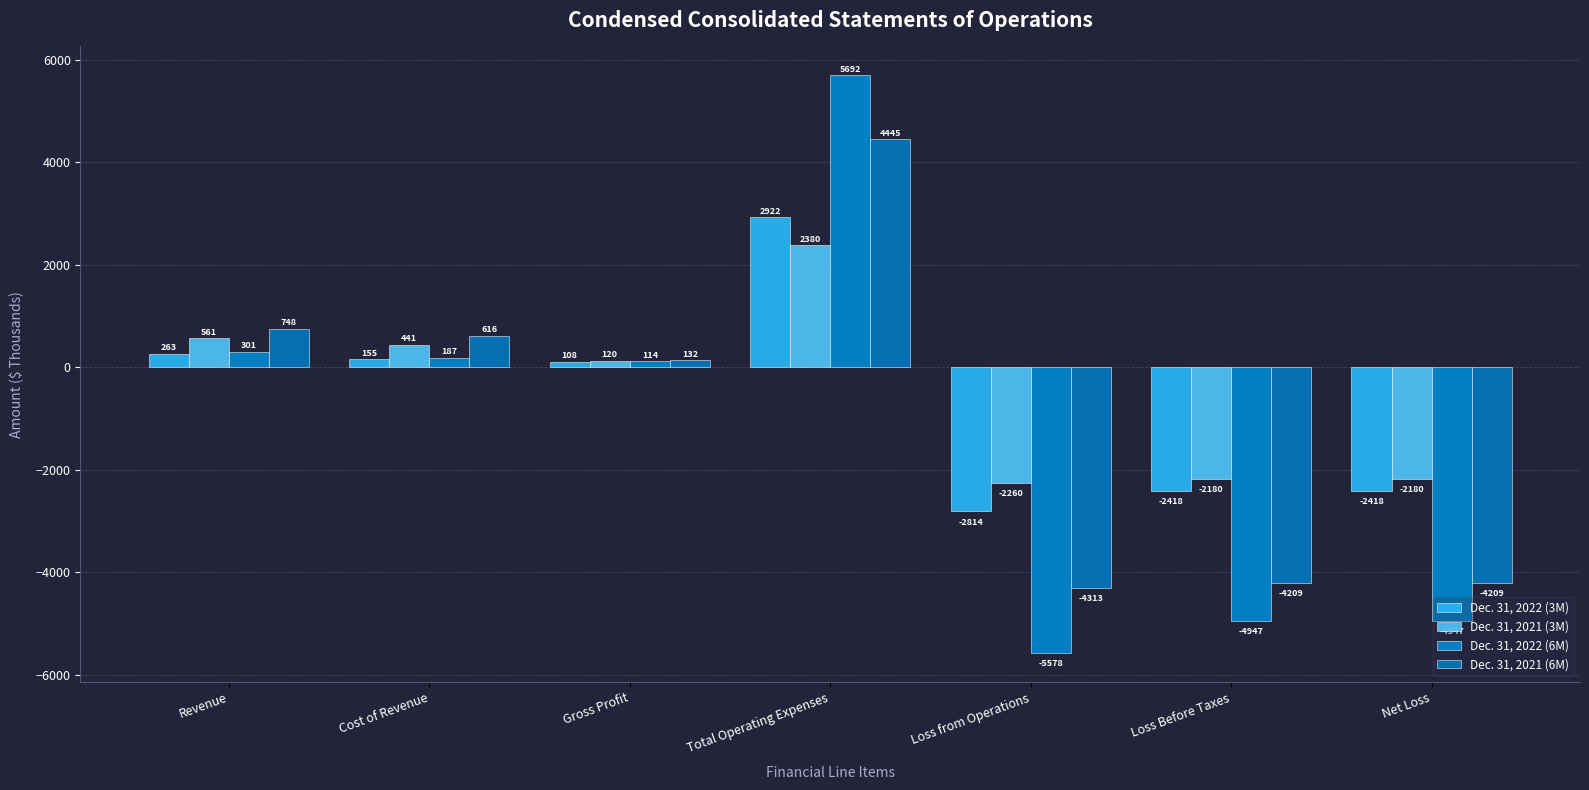

At which category does the chart reach its peak across all series?

Total Operating Expenses